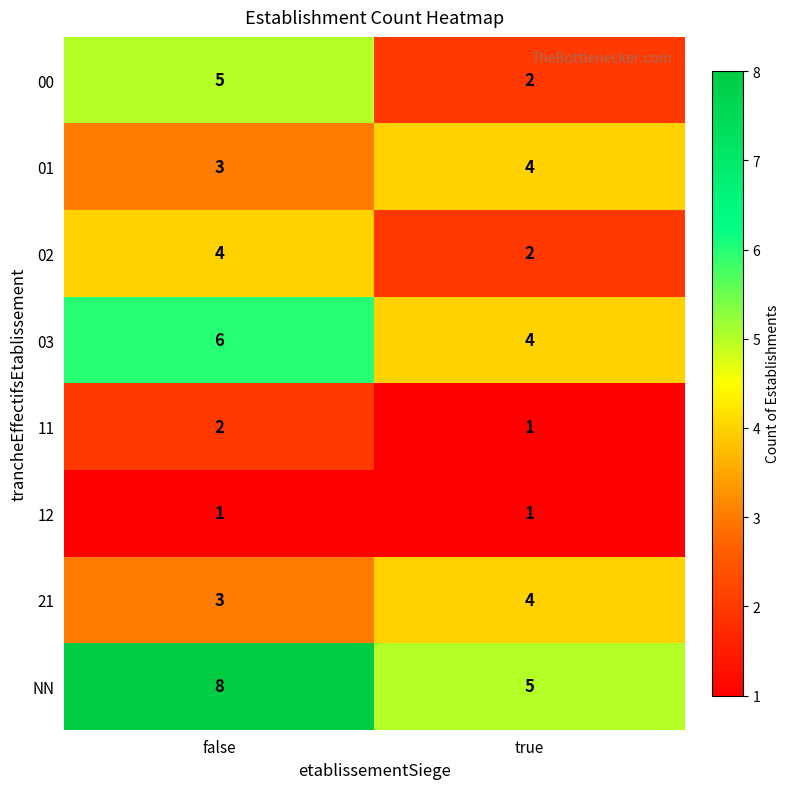

Which series has the largest total across all categories?

NN